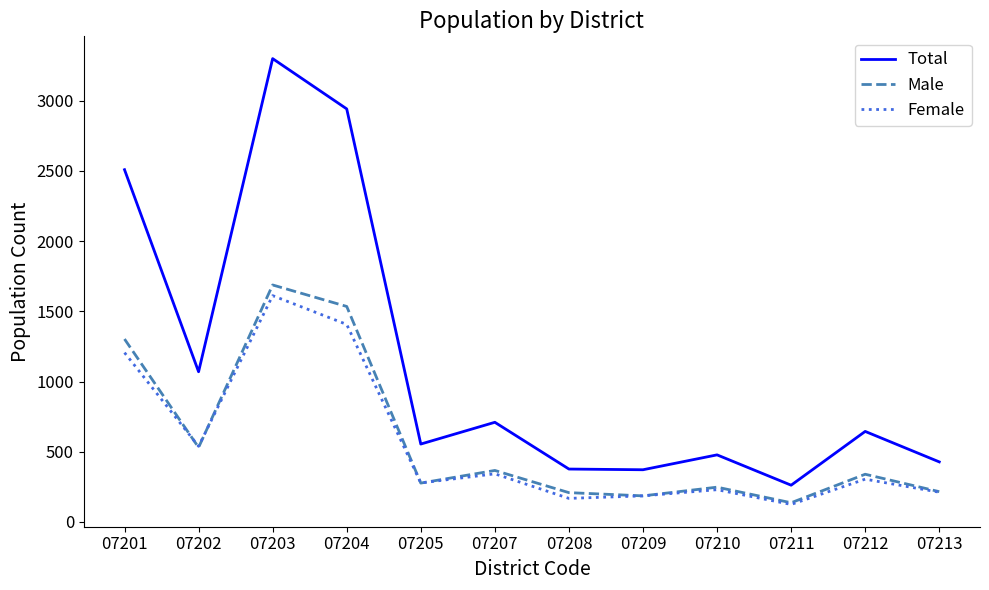

How many interior local peaks does the Total series have?

4